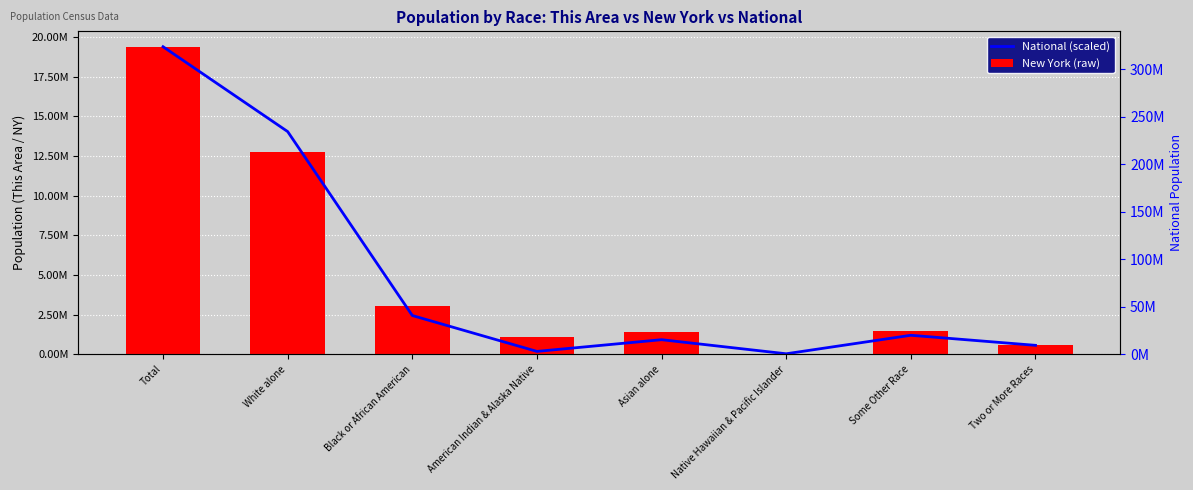

How many bars are there in each group?

2